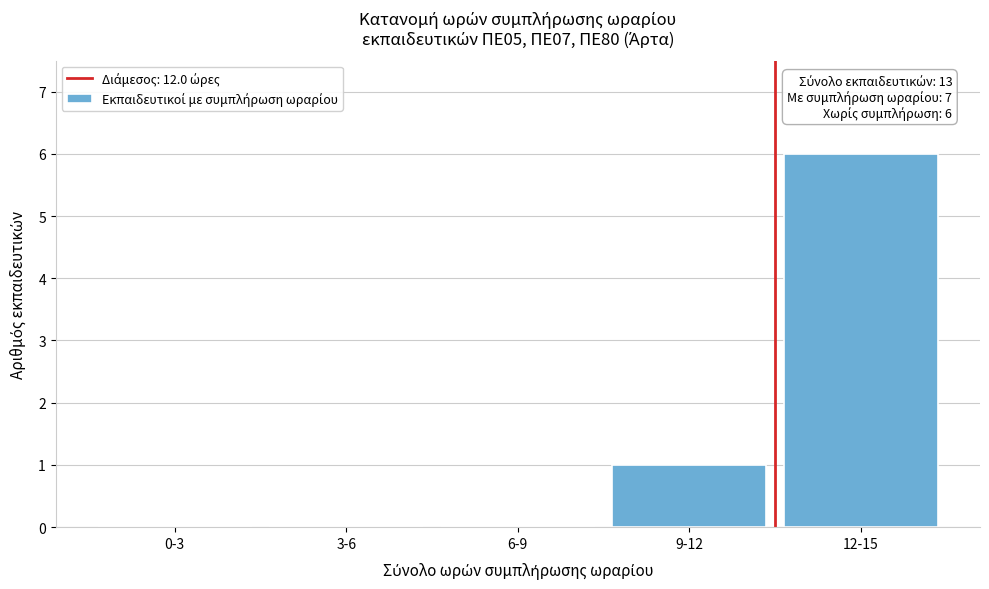

Reading left to right, extract all data points from this chart.

0-3=0	3-6=0	6-9=0	9-12=1	12-15=6